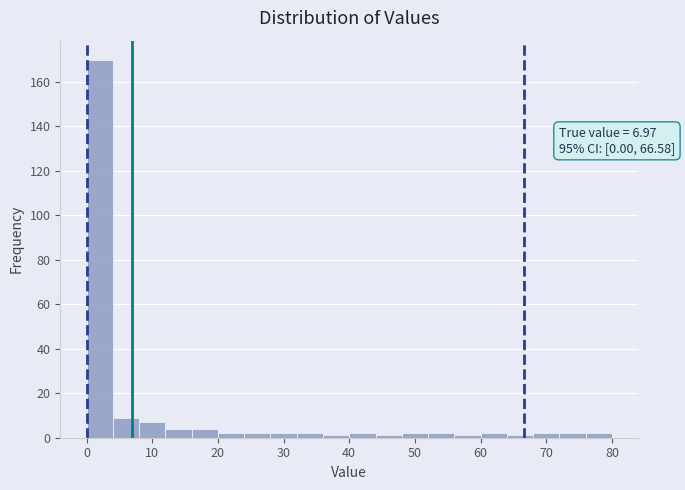

Which range on the x-axis has the tallest bar?

0 to 4